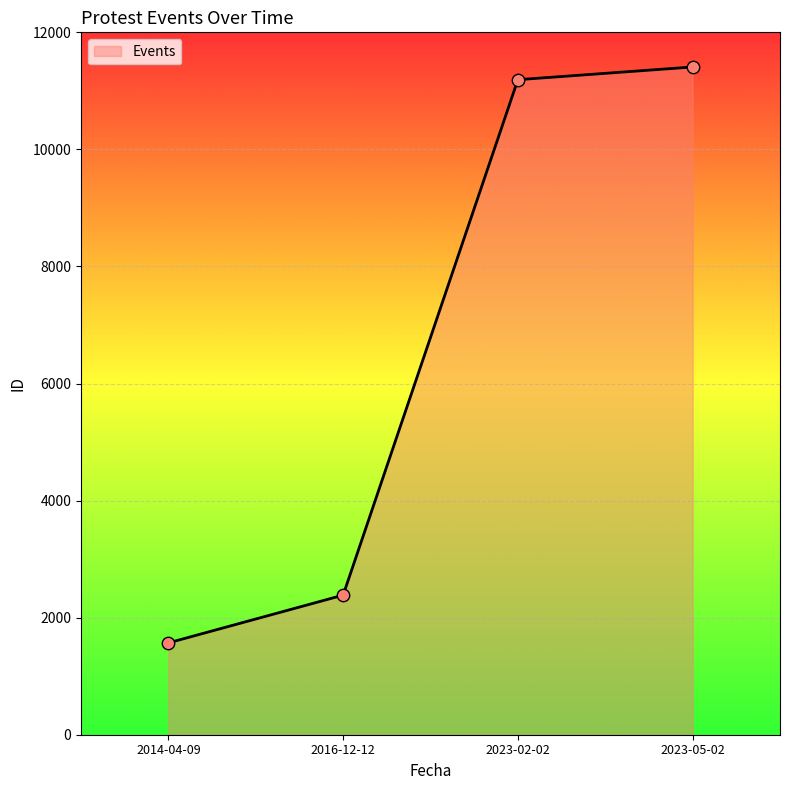

Between 2016-12-12 and 2014-04-09, which is larger?

2016-12-12